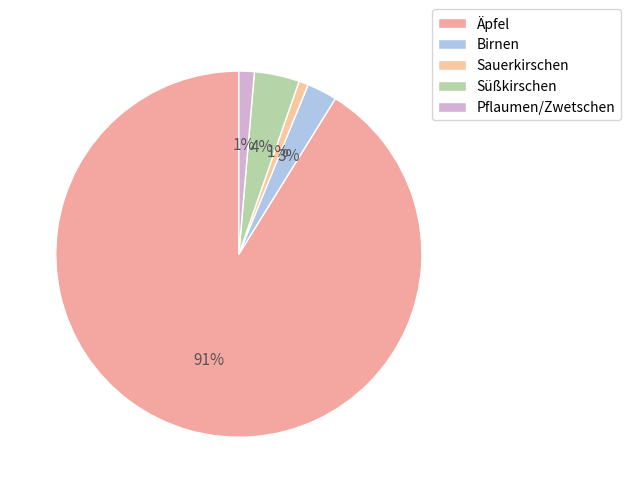

How many slices are in this pie chart?

5